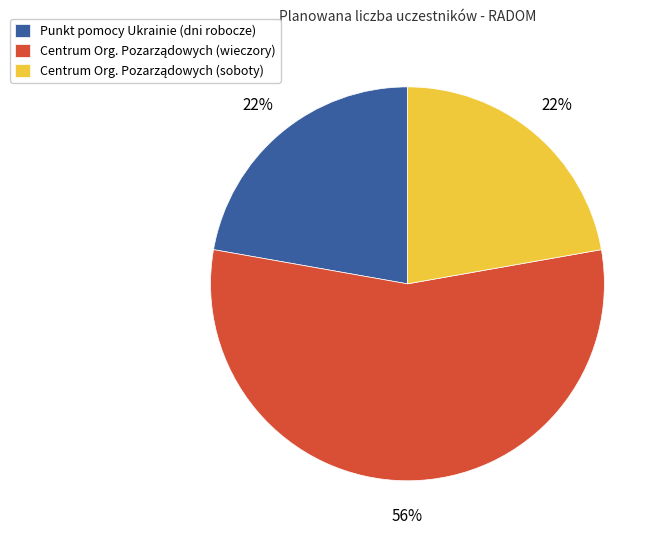

Does any single category account for the majority?

Yes